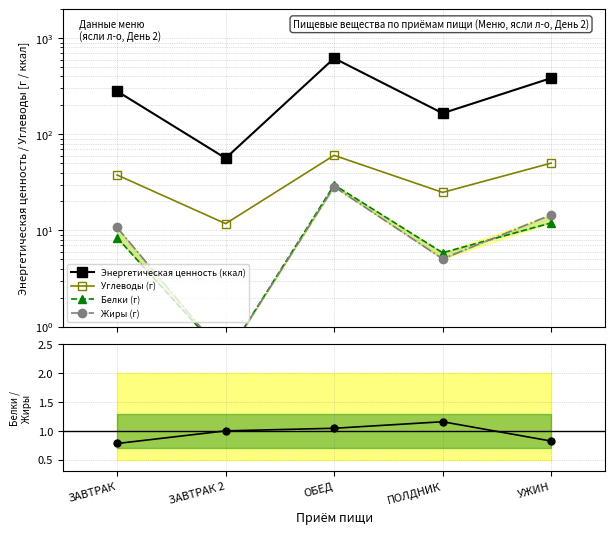

What is the label of the 1st point from the left?

ЗАВТРАК